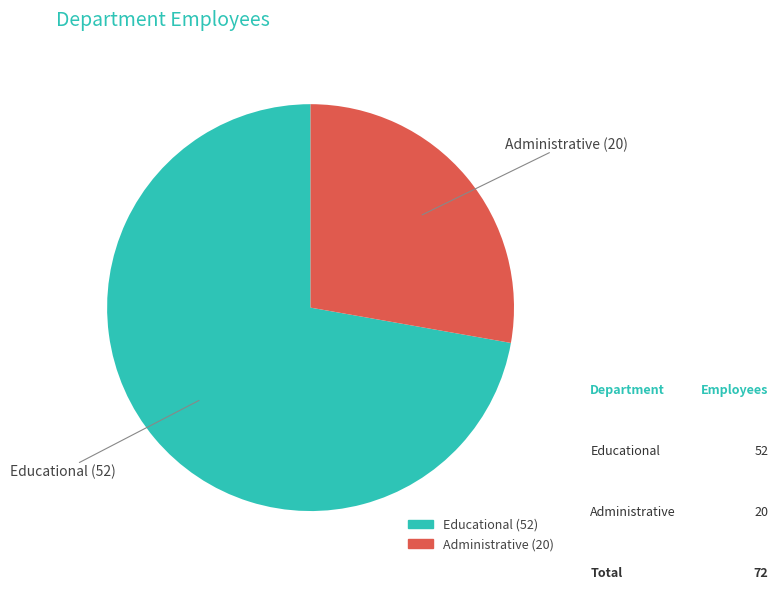

What is the majority slice?

Educational